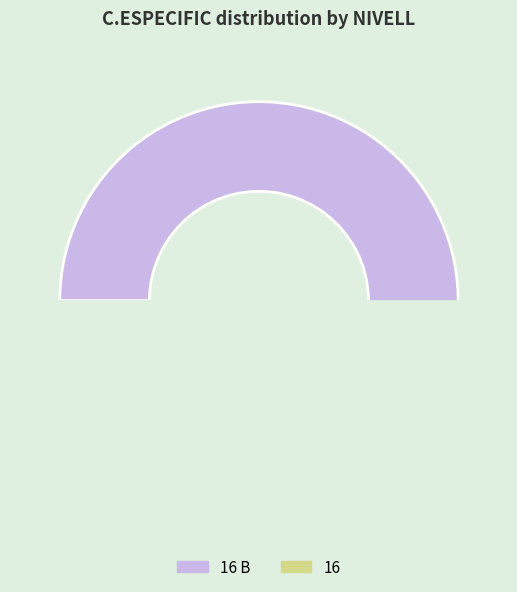

Rank the categories by value from highest to lowest.

16 B, 16